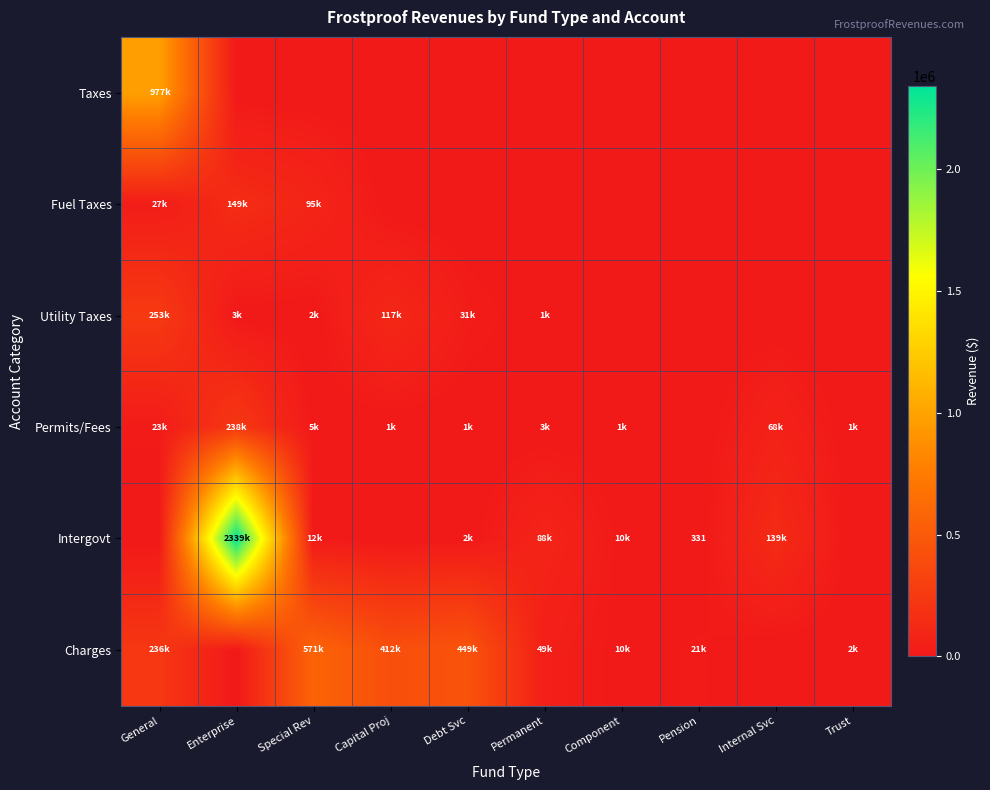

Is it true that Permits/Fees equals 5106 at Special Rev?

True